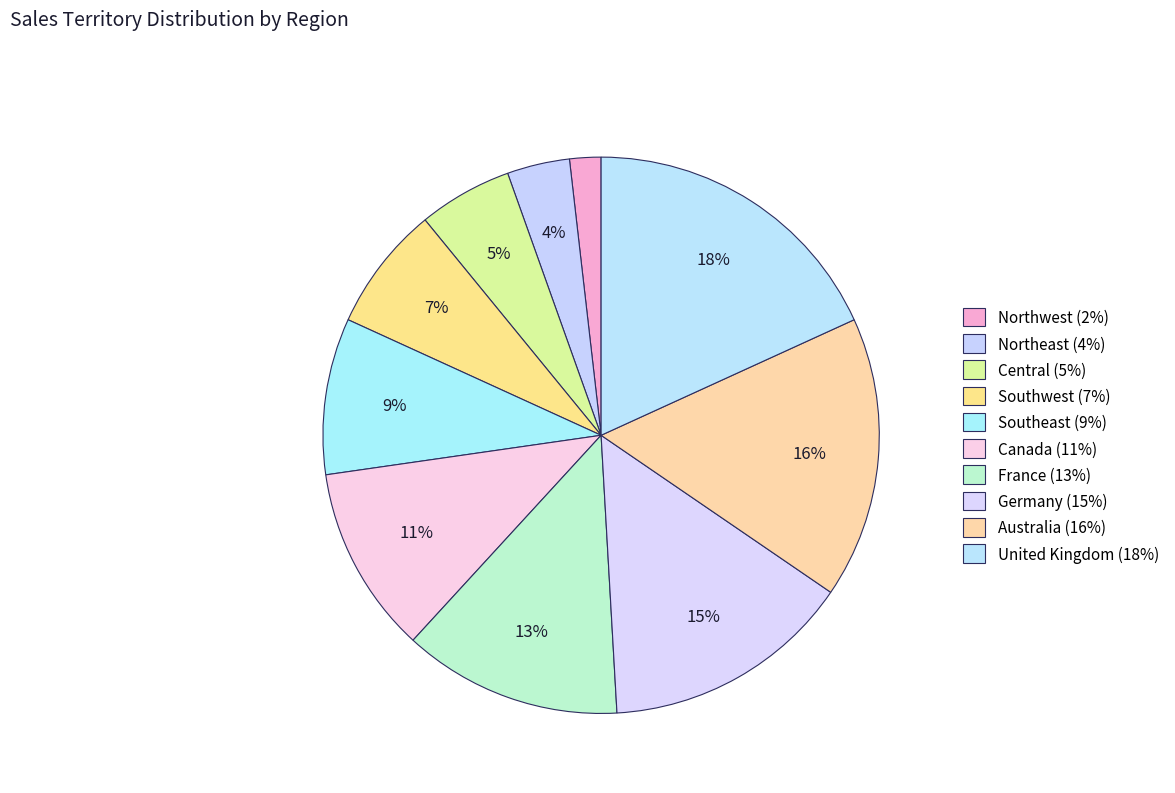

Count the number of slices in the pie.

10